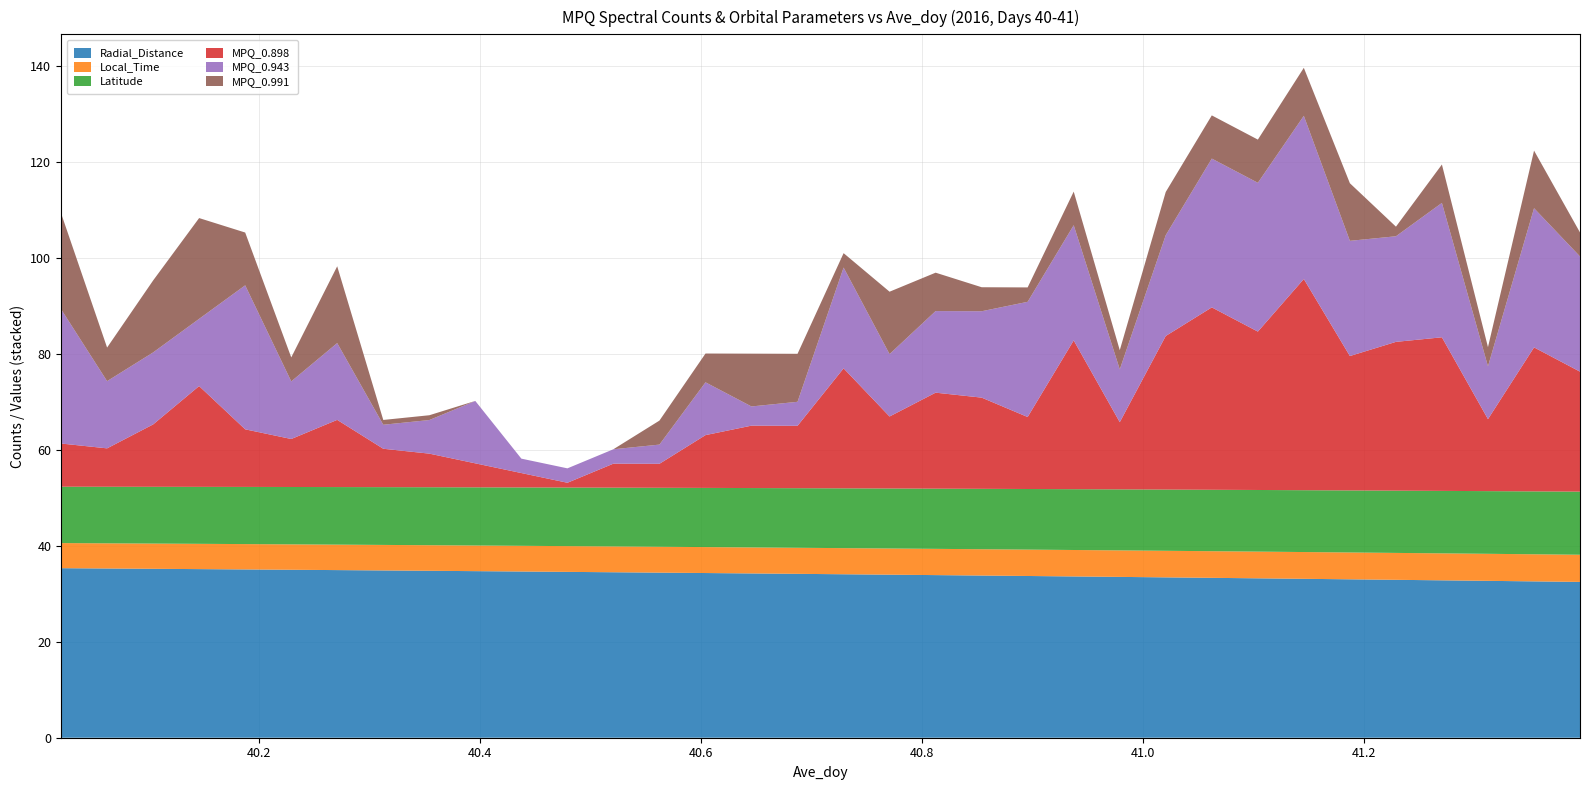

Reading left to right, extract all data points from this chart.

Radial_Distance: 40.0208=35.3	40.0625=35.3	40.1042=35.2	40.1458=35.1	40.1875=35.1	40.2292=35.0	40.2708=34.9	40.3125=34.9	40.3542=34.8	40.3958=34.7	40.4375=34.6	40.4792=34.6	40.5208=34.5	40.5625=34.4	40.6042=34.3	40.6458=34.2	40.6875=34.1	40.7292=34.1	40.7708=34.0	40.8125=33.9	40.8542=33.8	40.8958=33.7	40.9375=33.6	40.9792=33.5	41.0208=33.4	41.0625=33.3	41.1042=33.2	41.1458=33.1	41.1875=33.0	41.2292=32.9	41.2708=32.8	41.3125=32.7	41.3542=32.6	41.3958=32.5
Local_Time: 40.0208=5.2	40.0625=5.2	40.1042=5.3	40.1458=5.3	40.1875=5.3	40.2292=5.3	40.2708=5.3	40.3125=5.3	40.3542=5.3	40.3958=5.3	40.4375=5.4	40.4792=5.4	40.5208=5.4	40.5625=5.4	40.6042=5.4	40.6458=5.4	40.6875=5.4	40.7292=5.4	40.7708=5.5	40.8125=5.5	40.8542=5.5	40.8958=5.5	40.9375=5.5	40.9792=5.5	41.0208=5.5	41.0625=5.5	41.1042=5.6	41.1458=5.6	41.1875=5.6	41.2292=5.6	41.2708=5.6	41.3125=5.6	41.3542=5.6	41.3958=5.7
Latitude: 40.0208=11.7	40.0625=11.8	40.1042=11.8	40.1458=11.9	40.1875=11.9	40.2292=12.0	40.2708=12.0	40.3125=12.0	40.3542=12.1	40.3958=12.1	40.4375=12.2	40.4792=12.2	40.5208=12.2	40.5625=12.3	40.6042=12.3	40.6458=12.4	40.6875=12.4	40.7292=12.5	40.7708=12.5	40.8125=12.5	40.8542=12.6	40.8958=12.6	40.9375=12.7	40.9792=12.7	41.0208=12.8	41.0625=12.8	41.1042=12.8	41.1458=12.9	41.1875=12.9	41.2292=13.0	41.2708=13.0	41.3125=13.1	41.3542=13.1	41.3958=13.1
MPQ_0.898: 40.0208=9.0	40.0625=8.0	40.1042=13.0	40.1458=21.0	40.1875=12.0	40.2292=10.0	40.2708=14.0	40.3125=8.0	40.3542=7.0	40.3958=5.0	40.4375=3.0	40.4792=1.0	40.5208=5.0	40.5625=5.0	40.6042=11.0	40.6458=13.0	40.6875=13.0	40.7292=25.0	40.7708=15.0	40.8125=20.0	40.8542=19.0	40.8958=15.0	40.9375=31.0	40.9792=14.0	41.0208=32.0	41.0625=38.0	41.1042=33.0	41.1458=44.0	41.1875=28.0	41.2292=31.0	41.2708=32.0	41.3125=15.0	41.3542=30.0	41.3958=25.0
MPQ_0.943: 40.0208=28.0	40.0625=14.0	40.1042=15.0	40.1458=14.0	40.1875=30.0	40.2292=12.0	40.2708=16.0	40.3125=5.0	40.3542=7.0	40.3958=13.0	40.4375=3.0	40.4792=3.0	40.5208=3.0	40.5625=4.0	40.6042=11.0	40.6458=4.0	40.6875=5.0	40.7292=21.0	40.7708=13.0	40.8125=17.0	40.8542=18.0	40.8958=24.0	40.9375=24.0	40.9792=11.0	41.0208=21.0	41.0625=31.0	41.1042=31.0	41.1458=34.0	41.1875=24.0	41.2292=22.0	41.2708=28.0	41.3125=11.0	41.3542=29.0	41.3958=24.0
MPQ_0.991: 40.0208=20.0	40.0625=7.0	40.1042=15.0	40.1458=21.0	40.1875=11.0	40.2292=5.0	40.2708=16.0	40.3125=1.0	40.3542=1.0	40.3958=0.0	40.4375=0.0	40.4792=0.0	40.5208=0.0	40.5625=5.0	40.6042=6.0	40.6458=11.0	40.6875=10.0	40.7292=3.0	40.7708=13.0	40.8125=8.0	40.8542=5.0	40.8958=3.0	40.9375=7.0	40.9792=4.0	41.0208=9.0	41.0625=9.0	41.1042=9.0	41.1458=10.0	41.1875=12.0	41.2292=2.0	41.2708=8.0	41.3125=4.0	41.3542=12.0	41.3958=5.0